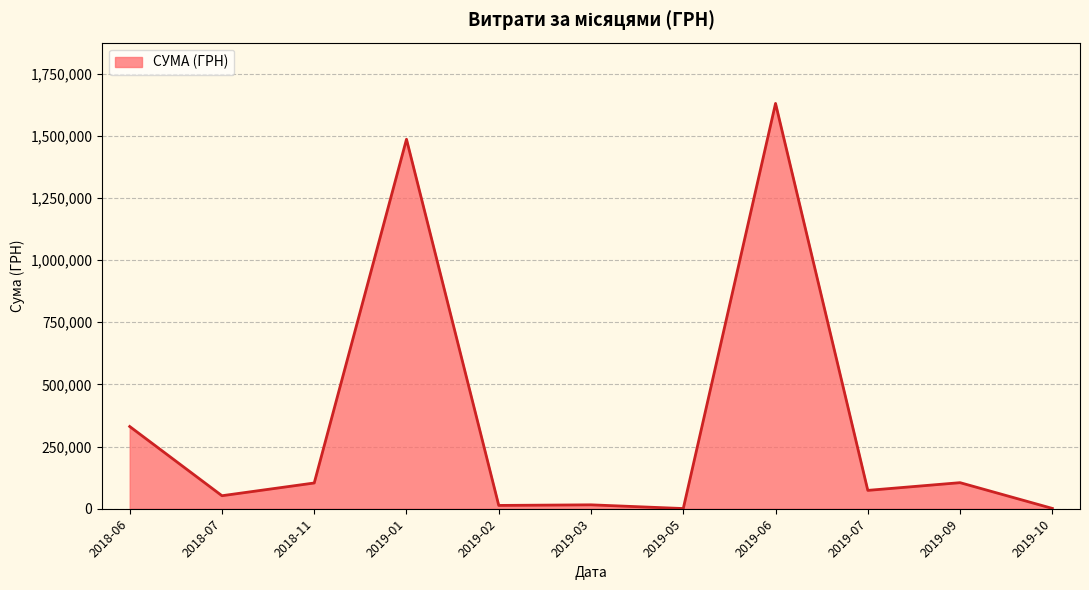

How many distinct data groups are displayed?

1